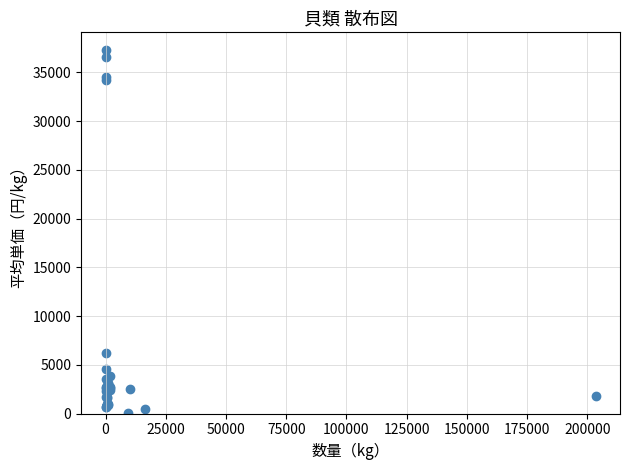

What Y value in the scatter plot is closest to 18648?

6236.8